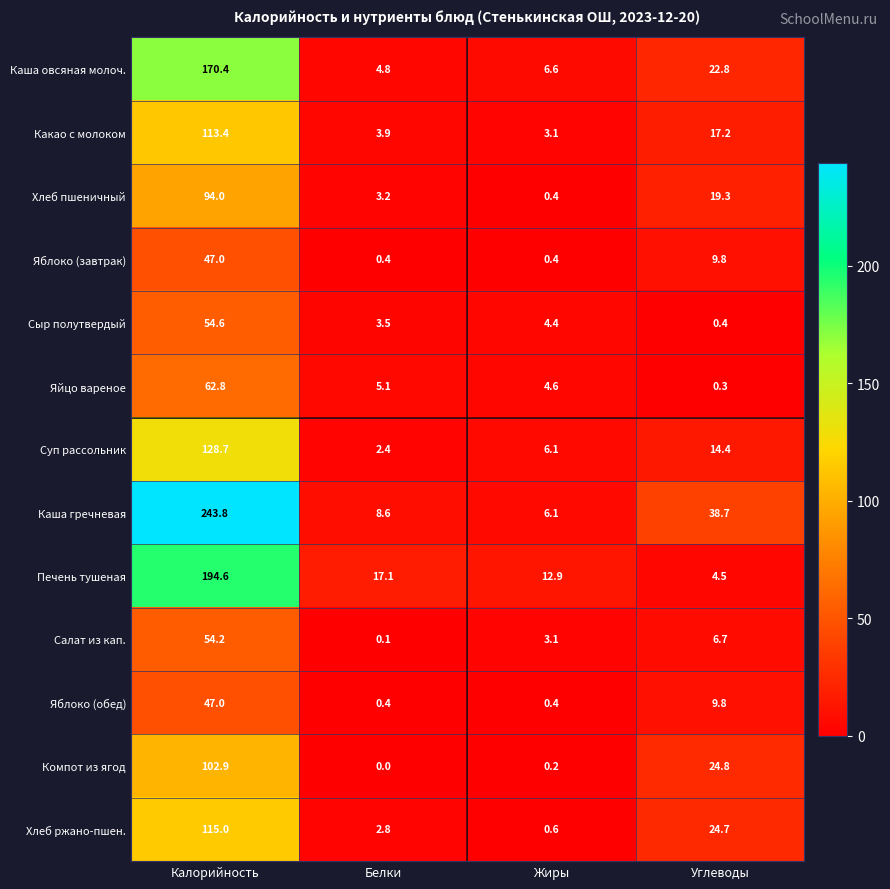

What is the minimum value for Каша овсяная молоч.?

4.8